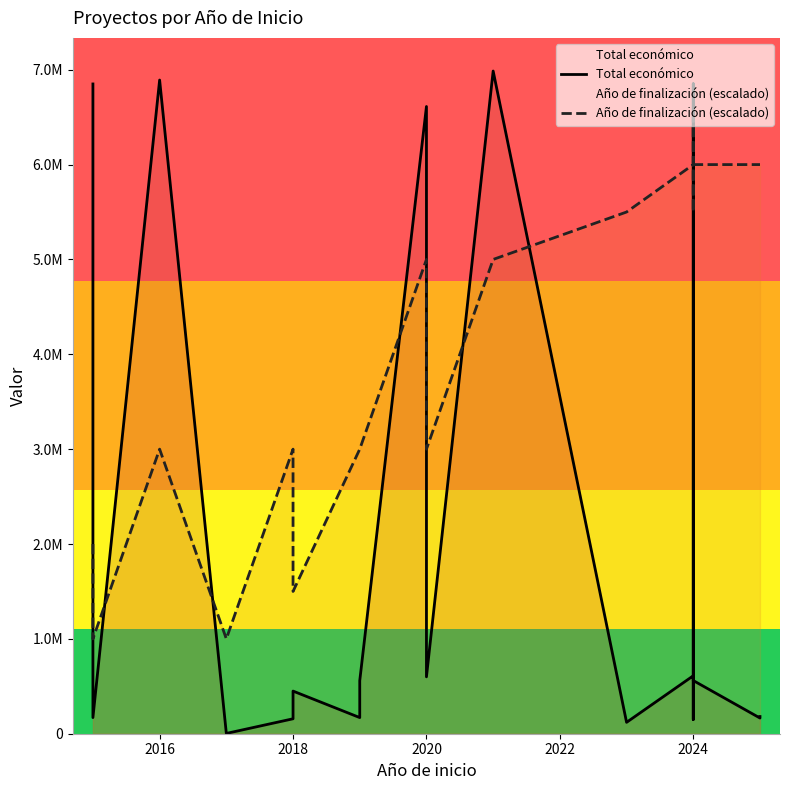

What is the value of the Año de finalización (escalado) point at the 5th from the left?

3000000